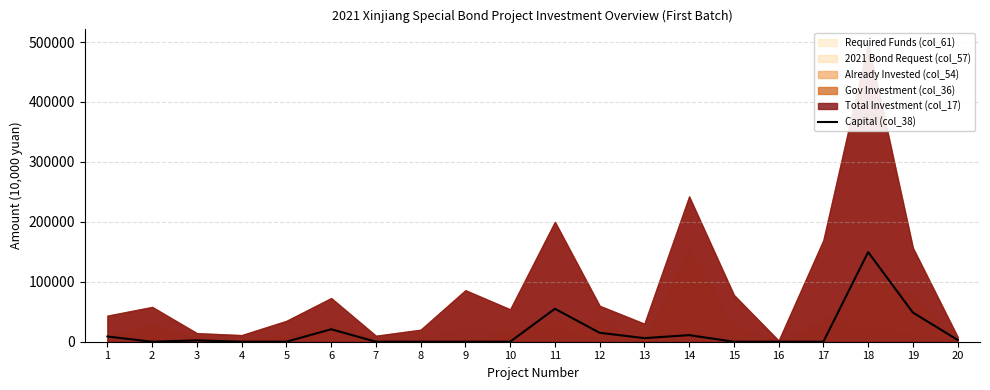

Reading left to right, list all the values displayed in this chart.

8690.3	0.0	2249.0	0.0	0.0	20797.0	0.0	0.0	0.0	0.0	55000.0	14901.0	6000.0	11000.0	0.0	0.0	0.0	149548.9	48662.2	3000.0